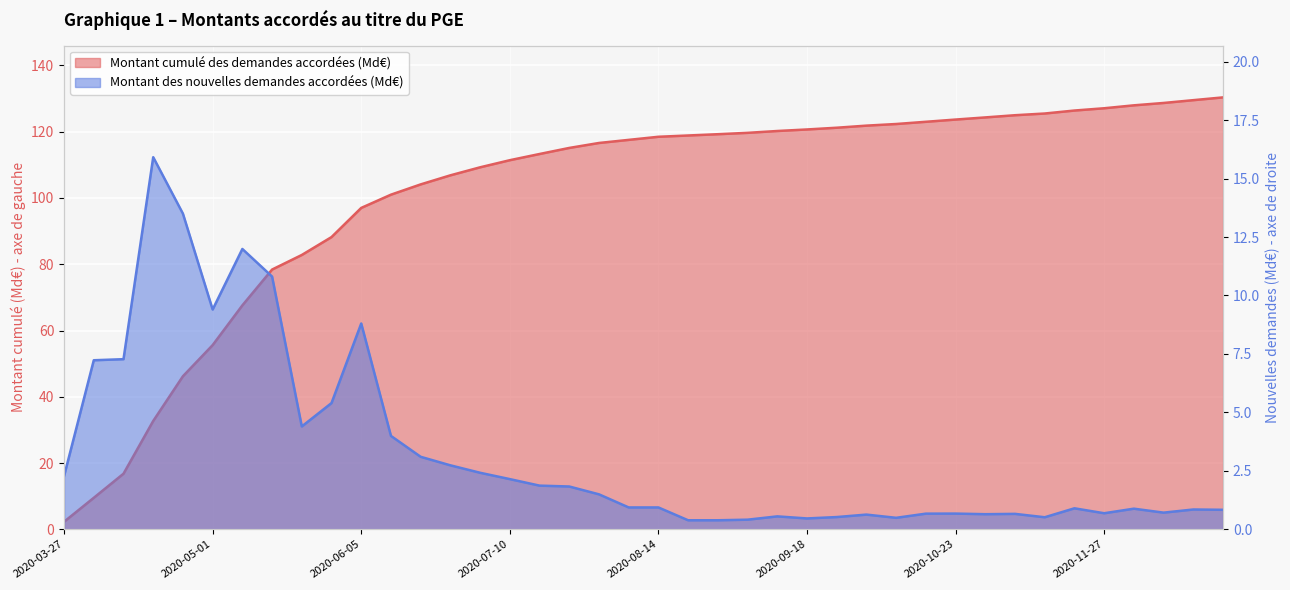

Which series has the largest total across all categories?

Montant cumulé des demandes accordées (Md€)